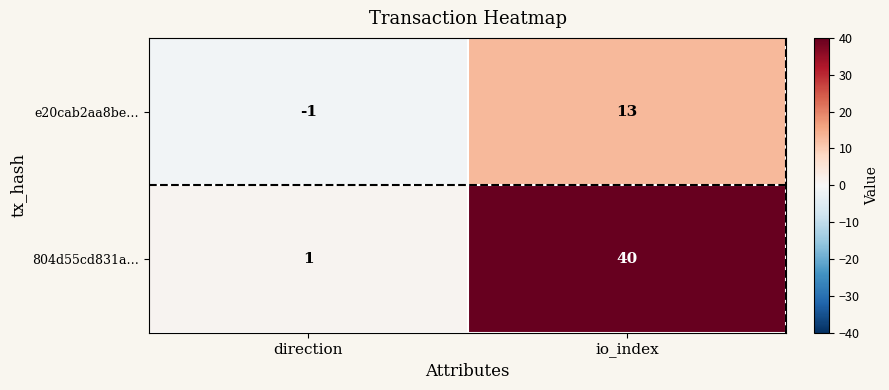

What is the total value across all series at io_index?

53